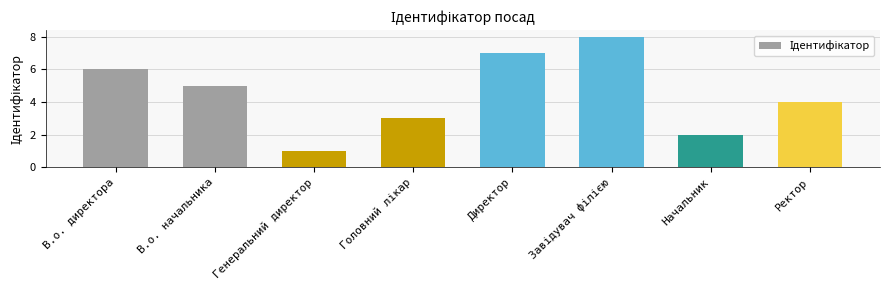

What is the value of the 5th bar from the left?

7